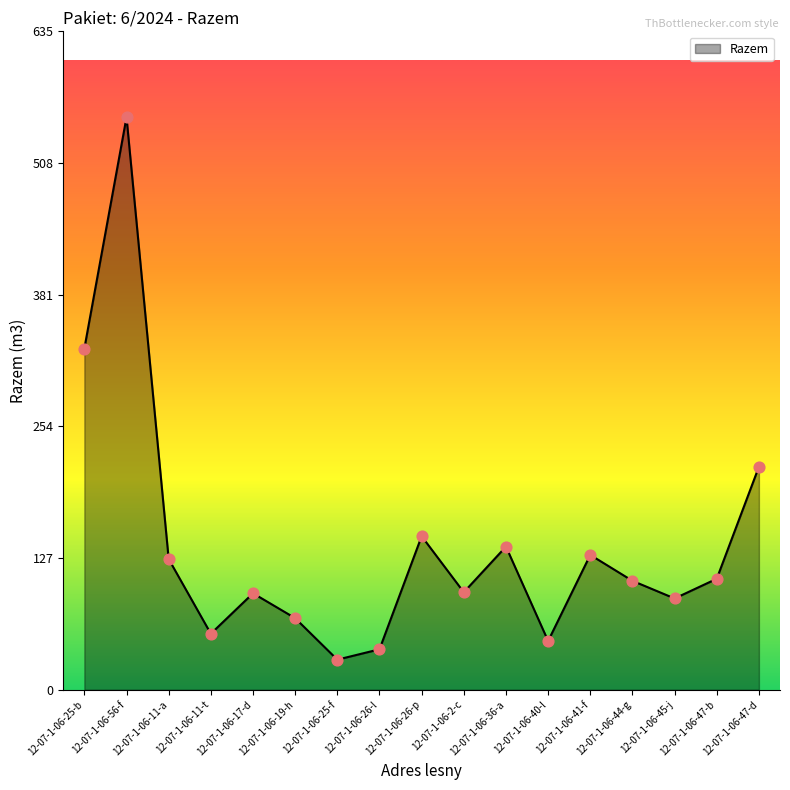

Which has a higher value, 12-07-1-06-56-f or 12-07-1-06-2-c?

12-07-1-06-56-f